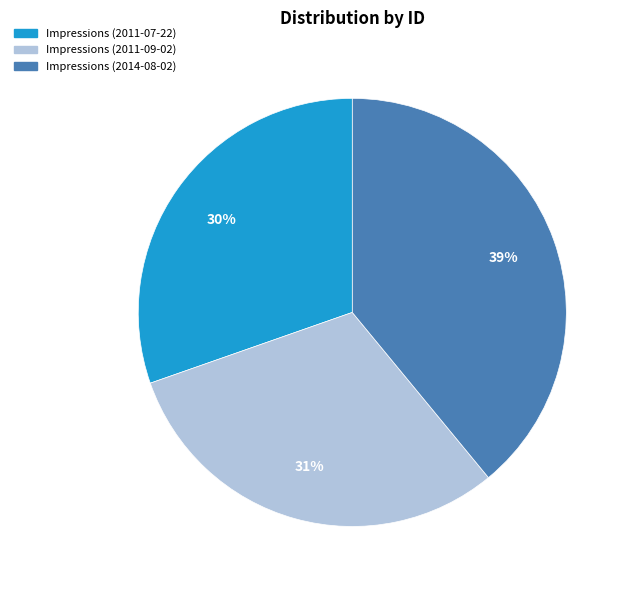

Does Impressions (2014-08-02) account for over 50% of the chart?

No